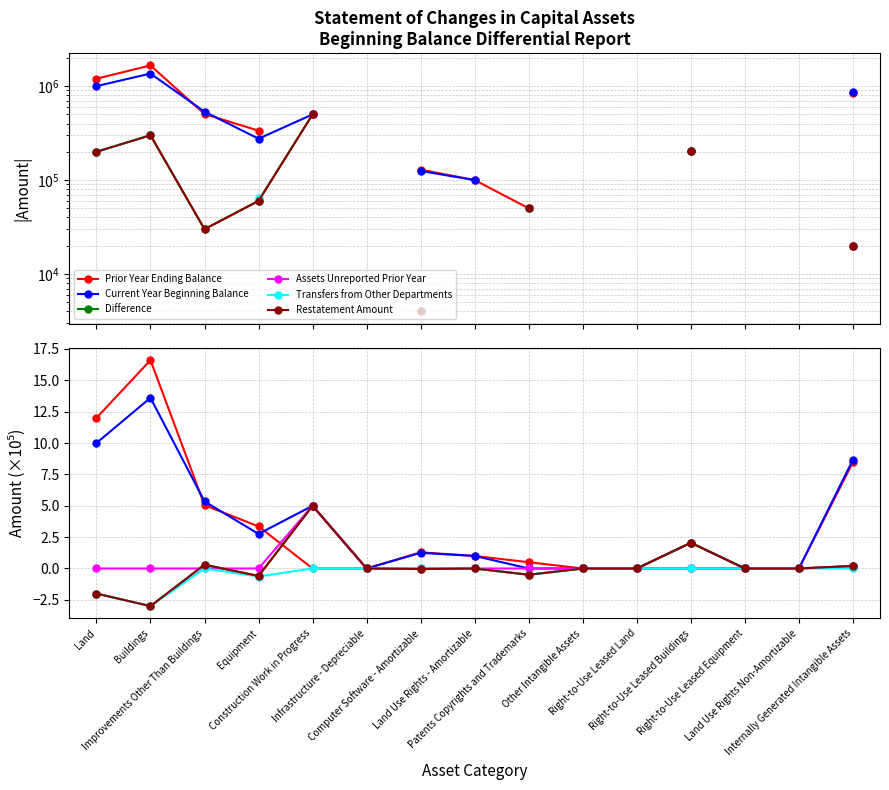

In Assets Unreported Prior Year, how many points are higher than both neighbors (excluding endpoints)?

1